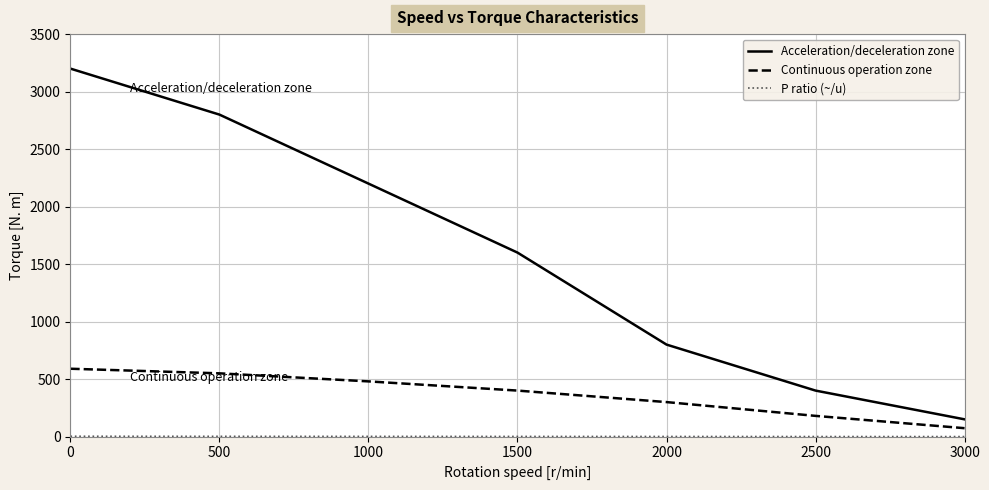

Which series has the largest total across all categories?

Acceleration/deceleration zone